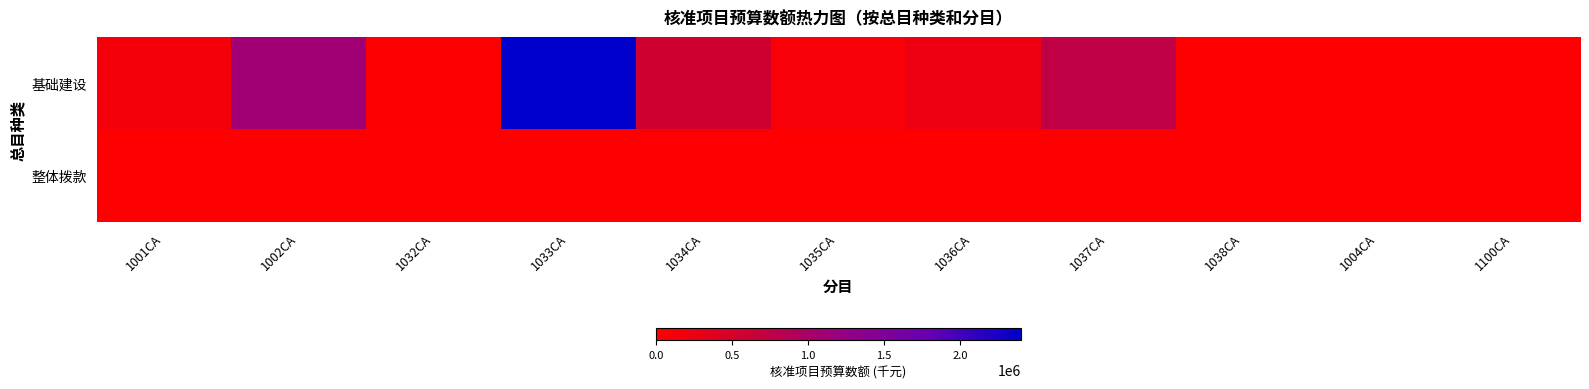

What is the difference between the highest and lowest values at 1036CA?

211000